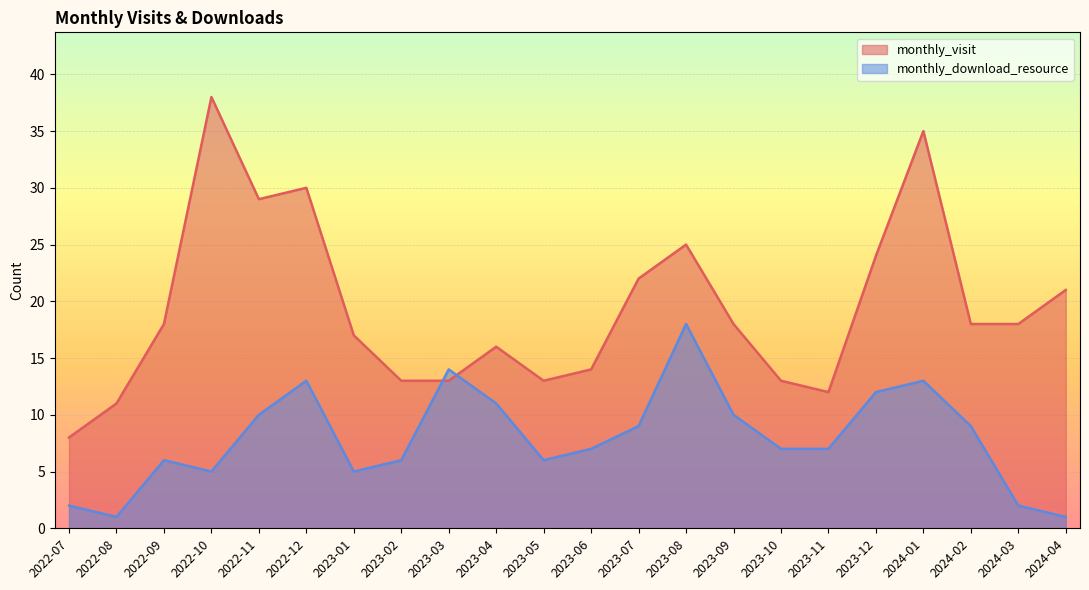

Reading left to right, extract all data points from this chart.

monthly_visit: 2022-07=8	2022-08=11	2022-09=18	2022-10=38	2022-11=29	2022-12=30	2023-01=17	2023-02=13	2023-03=13	2023-04=16	2023-05=13	2023-06=14	2023-07=22	2023-08=25	2023-09=18	2023-10=13	2023-11=12	2023-12=24	2024-01=35	2024-02=18	2024-03=18	2024-04=21
monthly_download_resource: 2022-07=2	2022-08=1	2022-09=6	2022-10=5	2022-11=10	2022-12=13	2023-01=5	2023-02=6	2023-03=14	2023-04=11	2023-05=6	2023-06=7	2023-07=9	2023-08=18	2023-09=10	2023-10=7	2023-11=7	2023-12=12	2024-01=13	2024-02=9	2024-03=2	2024-04=1